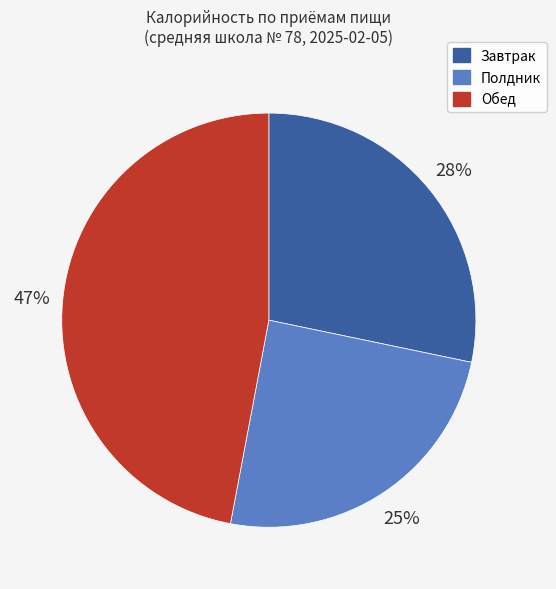

How many slices are in this pie chart?

3